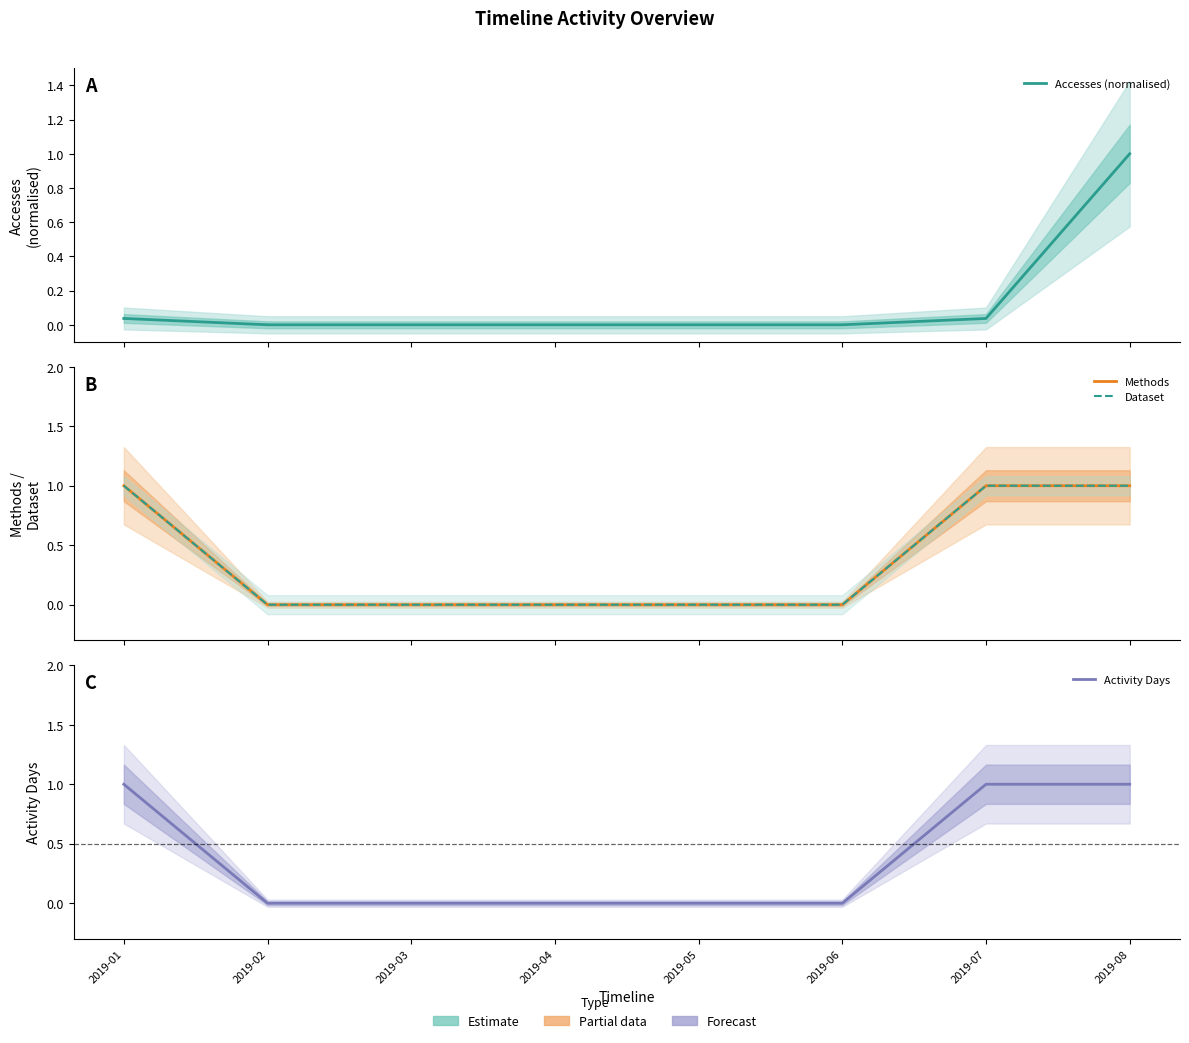

The Methods series shows 1.0 at 2019-01. True or false?

True